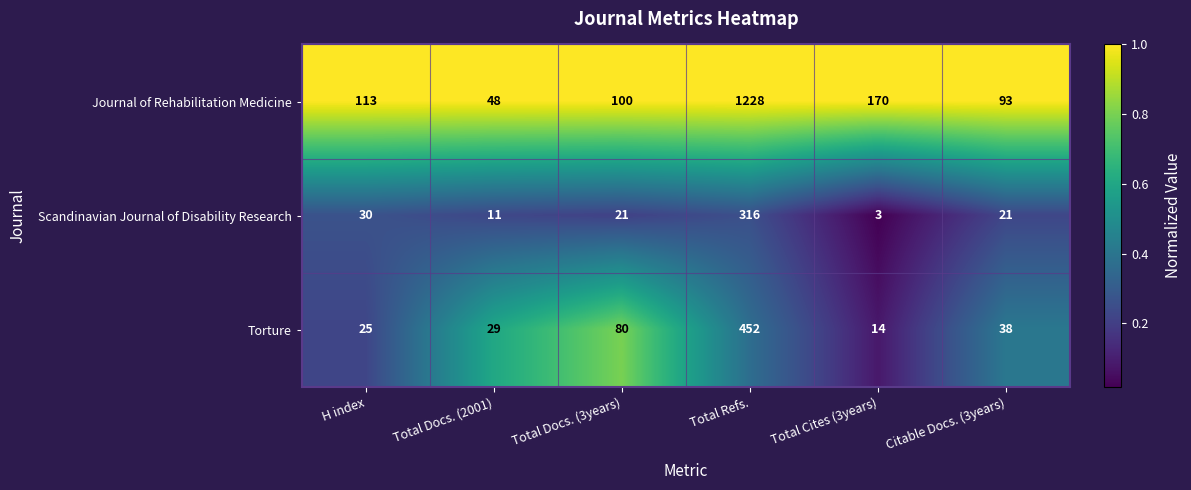

What is the total value across all series at Total Docs. (2001)?

88